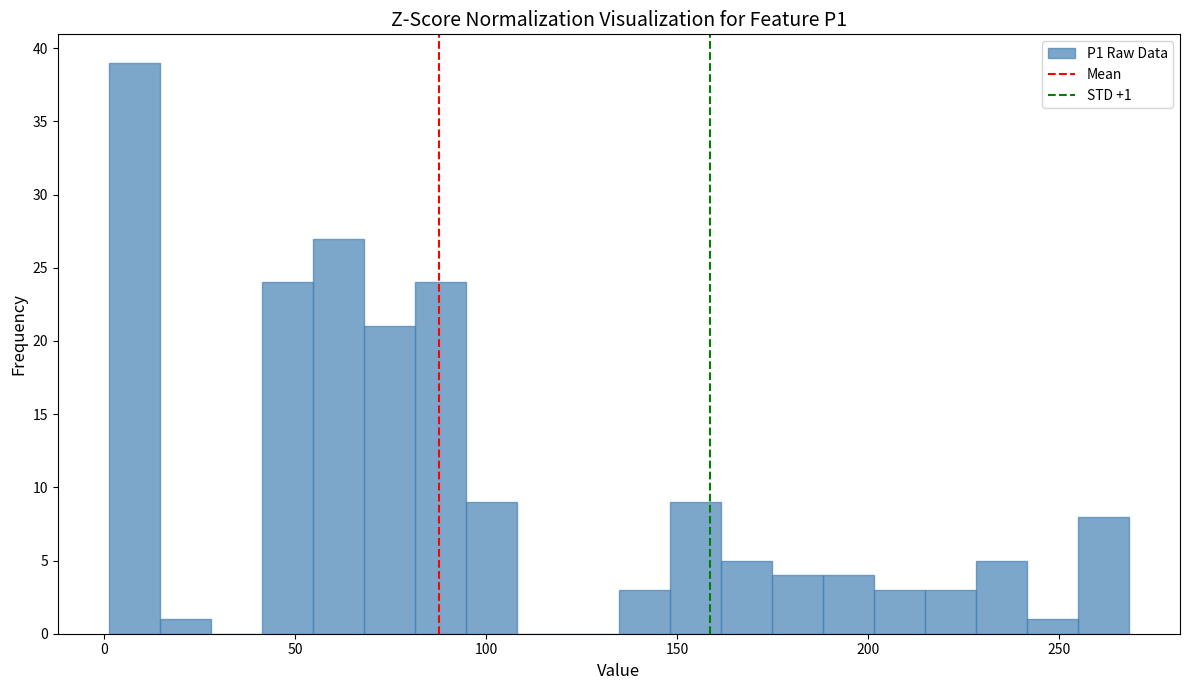

Around what value on the x-axis is the tallest bar? Give the approximate position of its centre, as read against the axis.

10